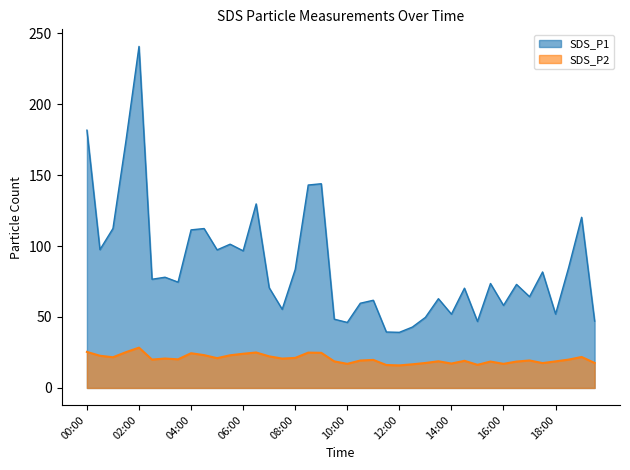

List the series in order of their peak value, lowest first.

SDS_P2, SDS_P1